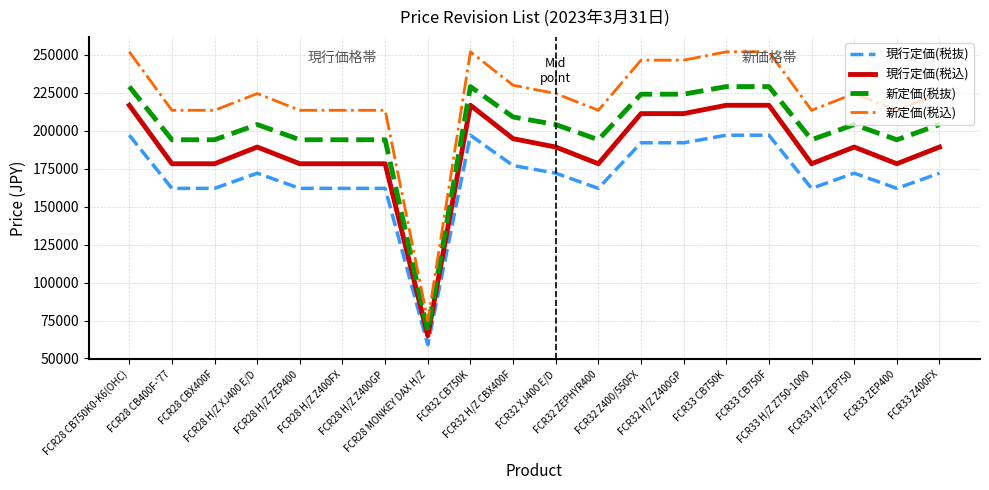

True or false: 新定価(税込) has a value of 213400 at FCR28 H/Z ZEP400.

True